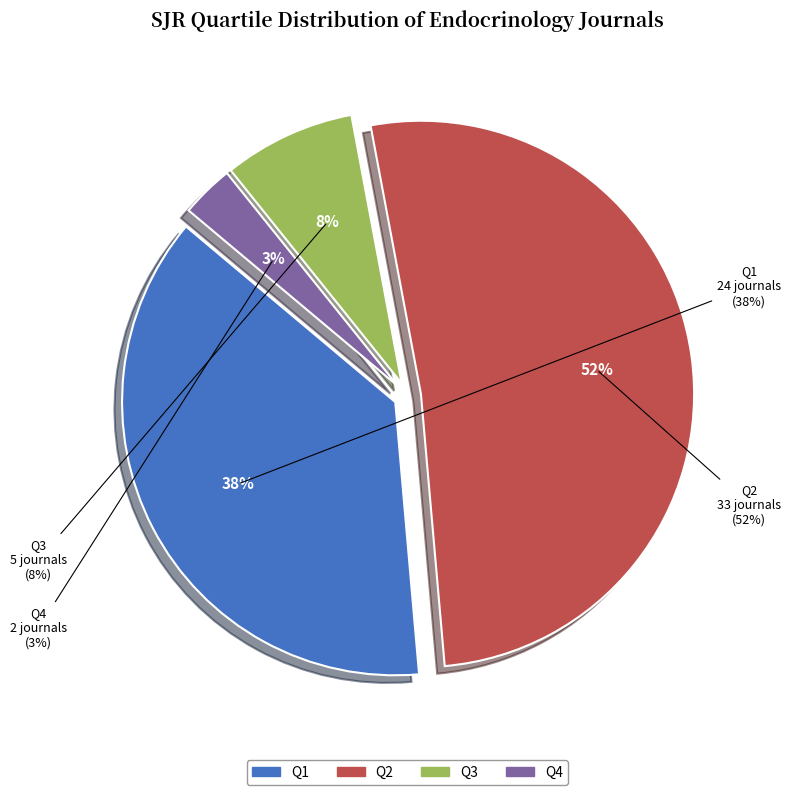

What is the ratio of the value at Q4 to the value at Q3?

0.4